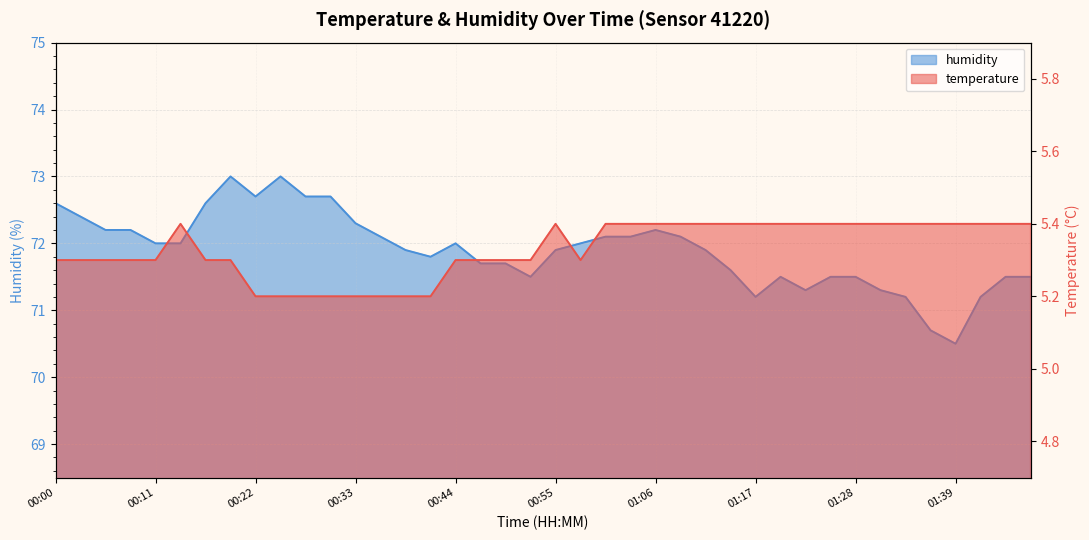

What is the value of the temperature point at the 3rd from the left?

5.3